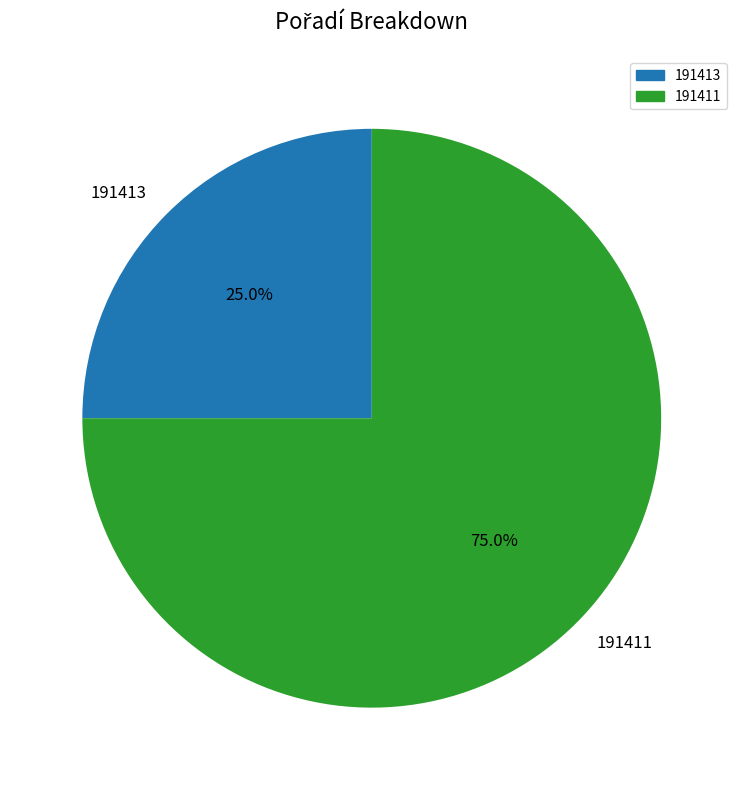

What percentage is the 191413 slice, to the nearest percent?

25%